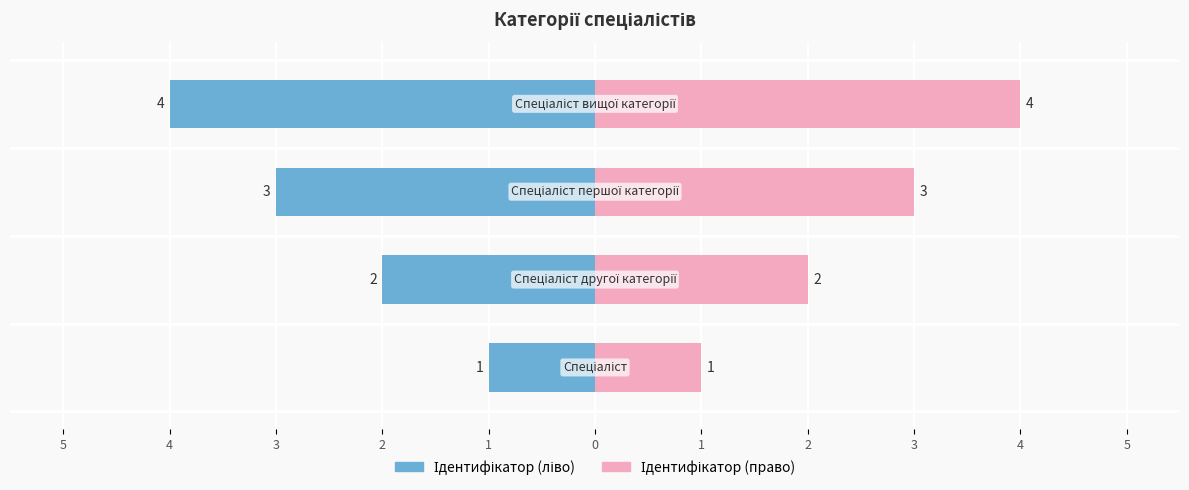

List the labels in order of value, largest first.

Спеціаліст вищої категорії, Спеціаліст першої категорії, Спеціаліст другої категорії, Спеціаліст